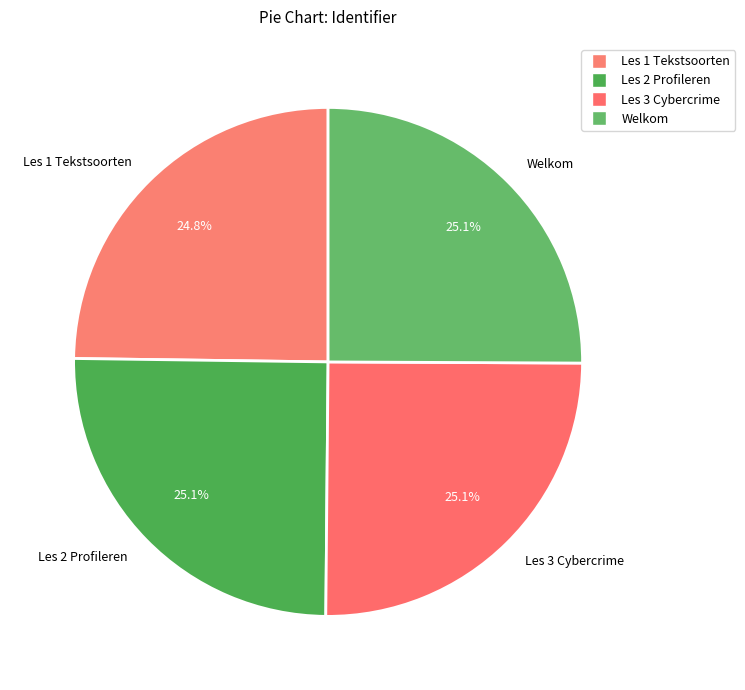

Does Les 3 Cybercrime account for over 50% of the chart?

No